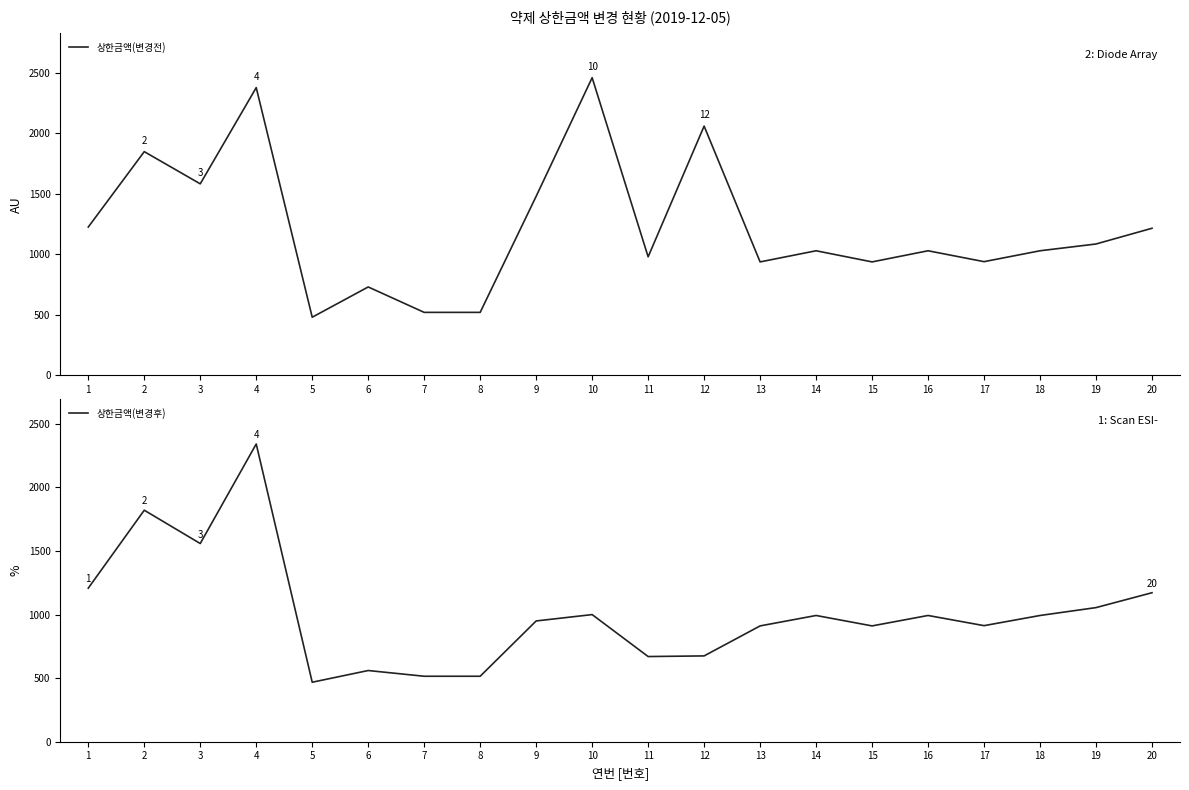

Reading left to right, extract all data points from this chart.

상한금액(변경전): 1=1226	2=1849	3=1583	4=2378	5=481	6=731	7=521	8=521	9=1480	10=2460	11=980	12=2060	13=938	14=1030	15=938	16=1030	17=940	18=1030	19=1086	20=1216
상한금액(변경후): 1=1208	2=1821	3=1559	4=2342	5=468	6=560	7=515	8=515	9=950	10=1000	11=670	12=675	13=911	14=993	15=911	16=993	17=913	18=993	19=1055	20=1172